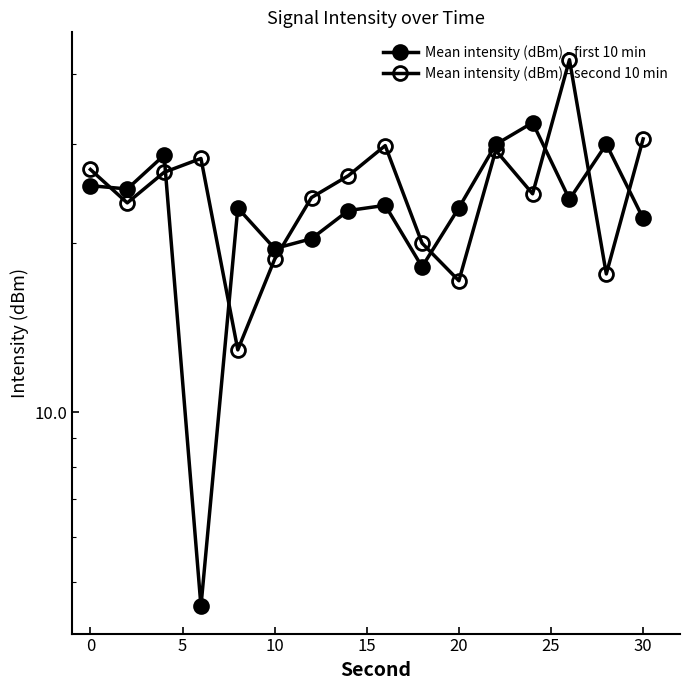

After their last crossing, which series has the higher values: Mean intensity (dBm) - second 10 min or Mean intensity (dBm) - first 10 min?

Mean intensity (dBm) - second 10 min